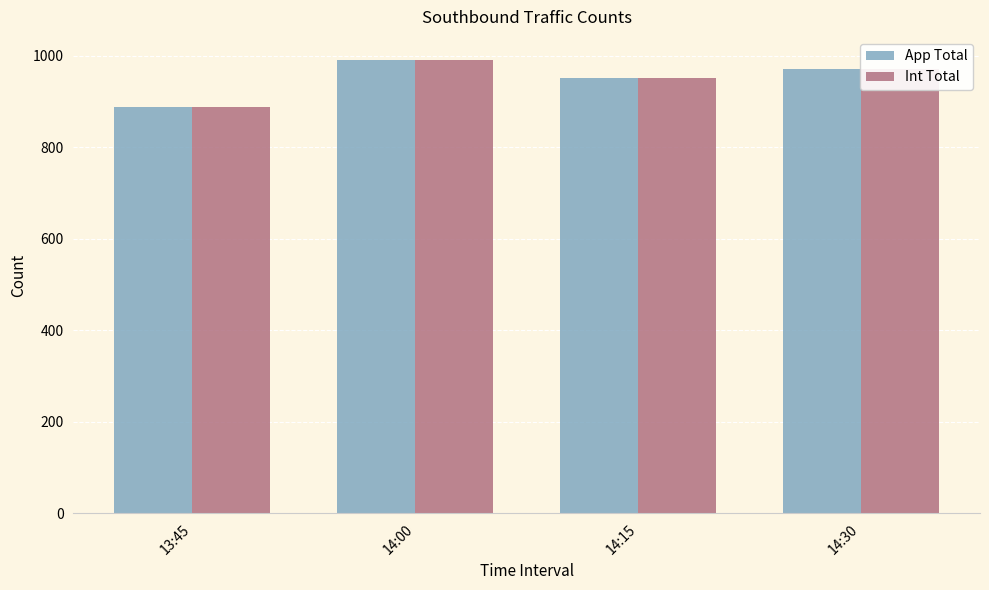

Where does the App Total series first go above 972?

14:00